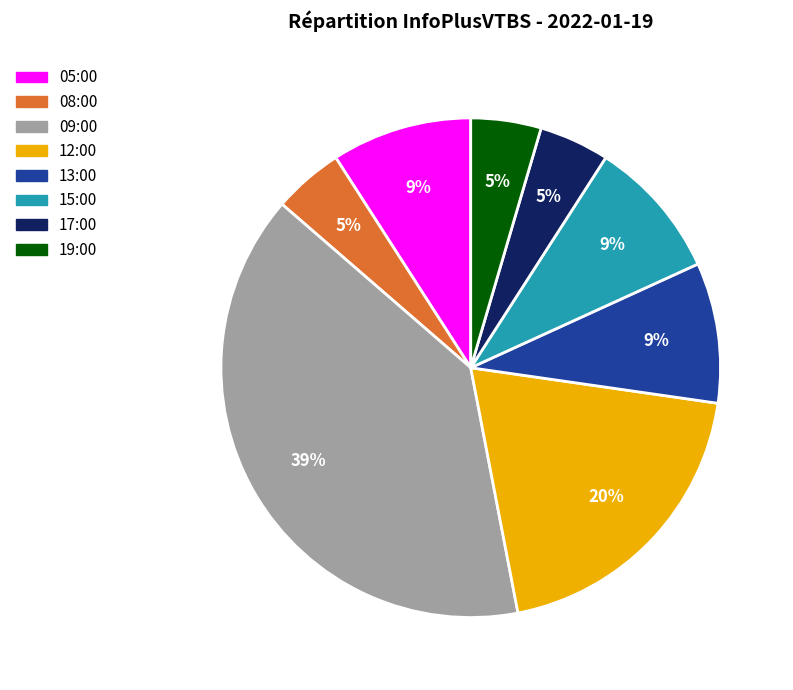

Is the sum of 12:00 and 19:00 greater than half?

No